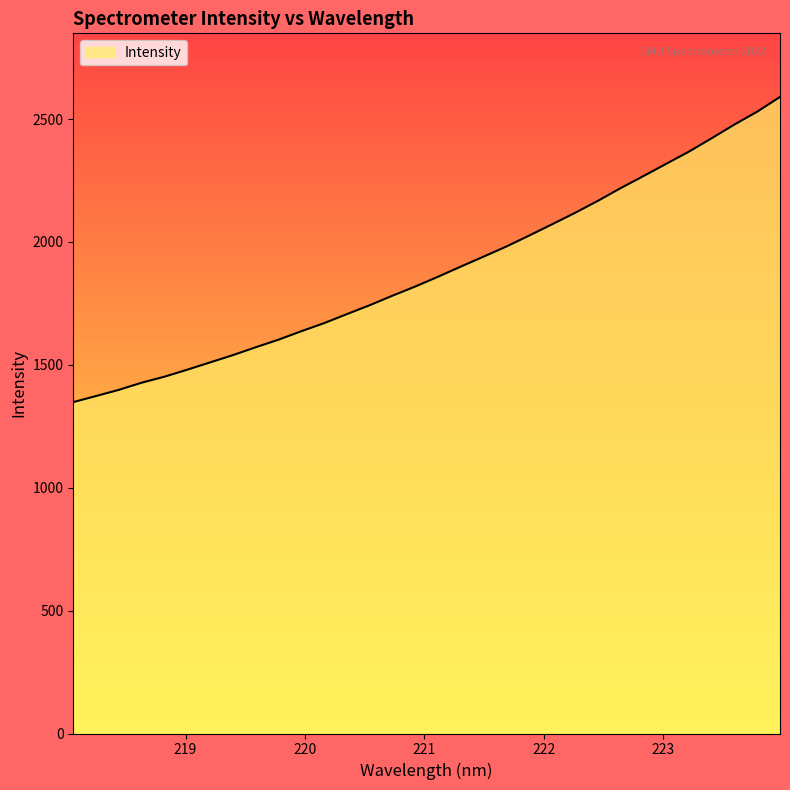

Reading left to right, extract all data points from this chart.

1348.3	1373.0	1398.2	1427.3	1451.8	1480.3	1509.9	1539.5	1571.5	1602.5	1636.8	1669.8	1706.5	1742.7	1781.5	1818.9	1858.8	1900.0	1940.6	1981.7	2026.3	2071.9	2118.2	2166.8	2218.6	2267.6	2317.5	2367.2	2421.8	2477.6	2529.9	2589.6